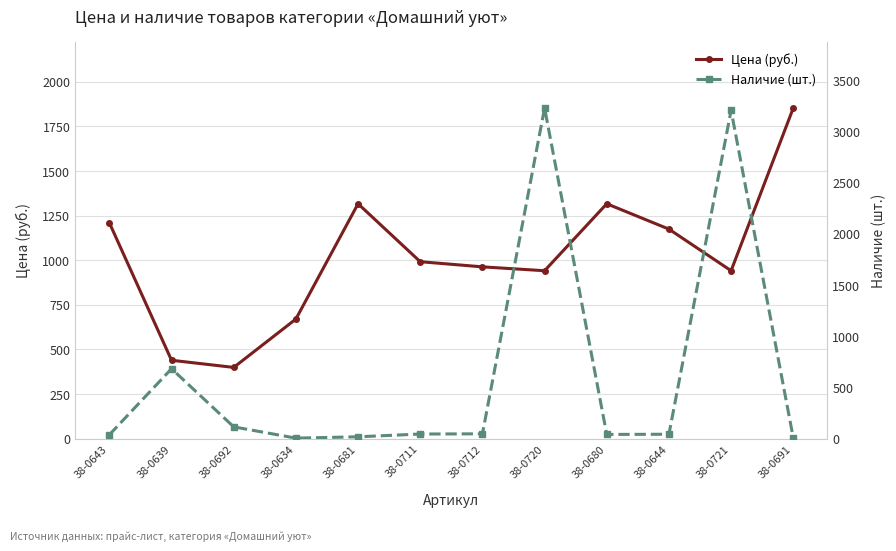

Reading left to right, list all the values displayed in this chart.

Цена (руб.): 1209.5	439.2	399.2	670.3	1316.4	991.6	962.8	941.1	1316.4	1174.3	941.1	1853.0
Наличие (шт.): 38.0	683.0	115.0	5.0	18.0	45.0	47.0	3229.0	41.0	43.0	3206.0	7.0